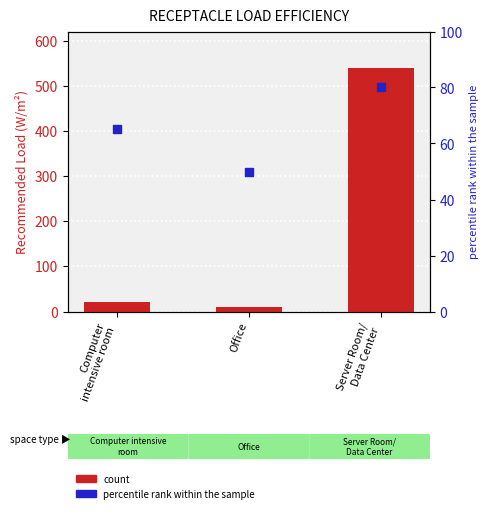

Which series contains the highest Y value?

count